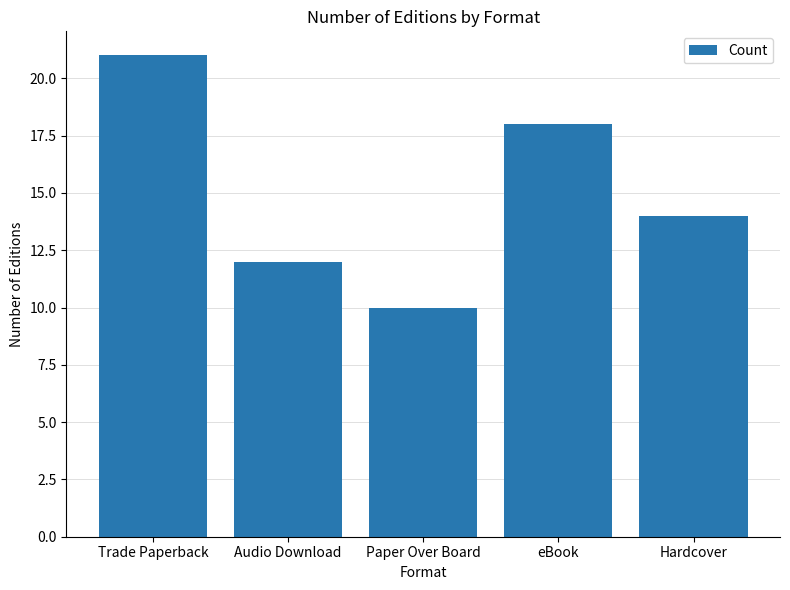

Reading right to left, extract all data points from this chart.

14	18	10	12	21